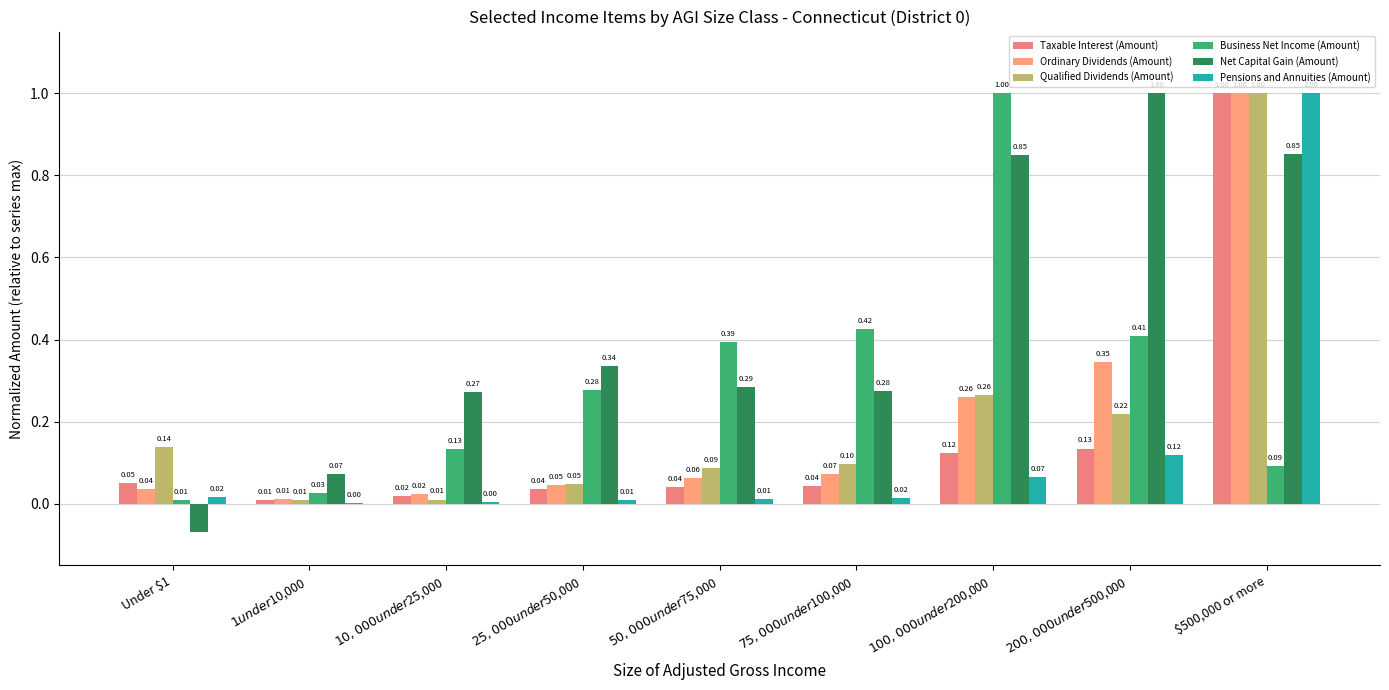

Does the chart contain stacked bars?

No